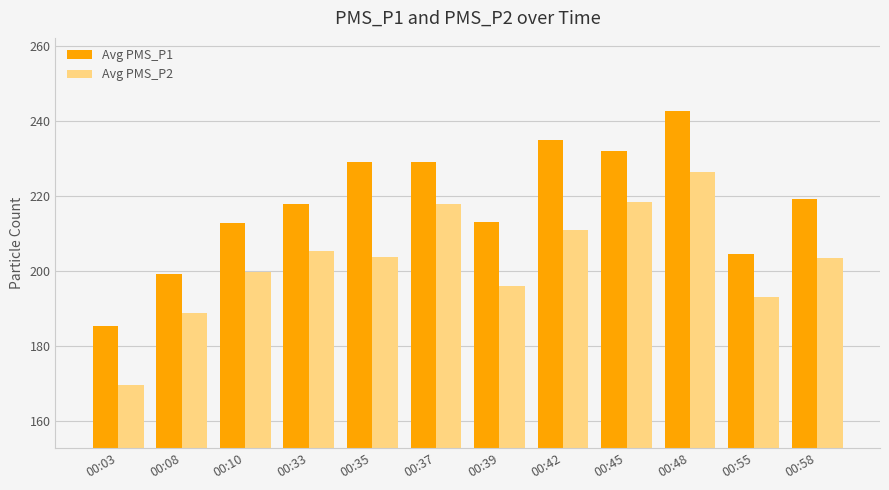

True or false: Avg PMS_P2 has a value of 363.0 at 00:42.

False